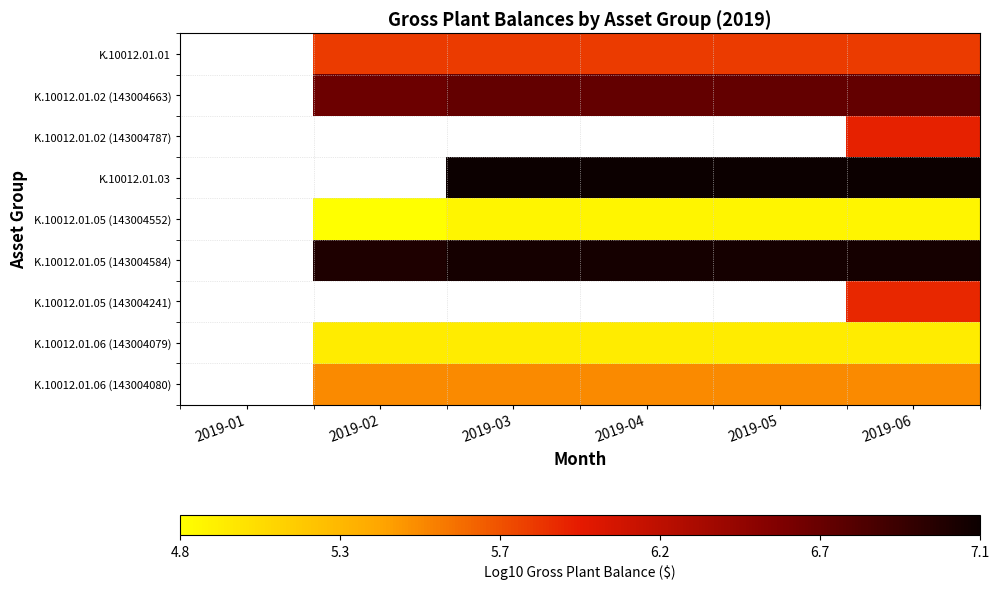

How many positive values does the K.10012.01.03 series have?

4